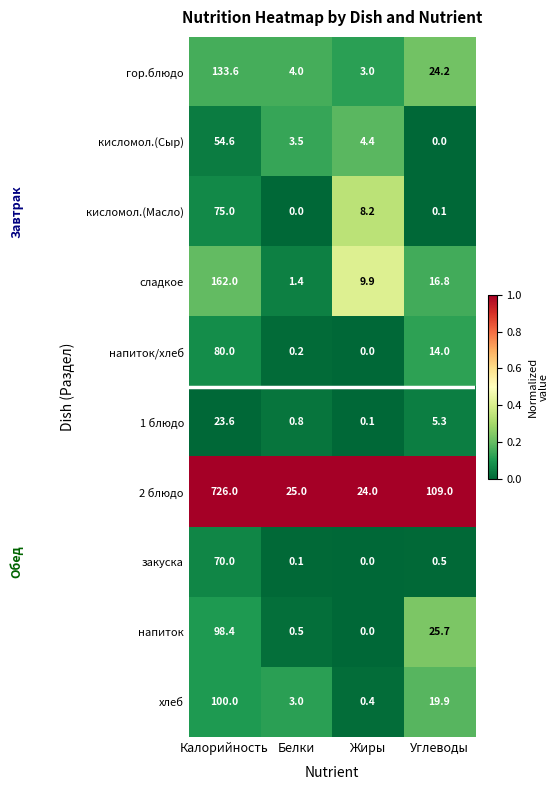

What is the difference between the maximum and second lowest values in the напиток series?

97.9